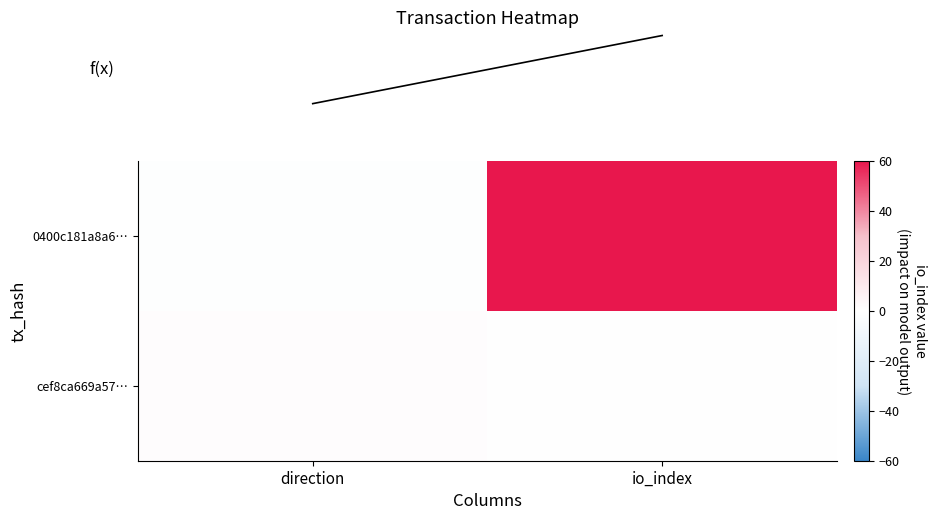

Which has a higher value, direction or io_index?

io_index